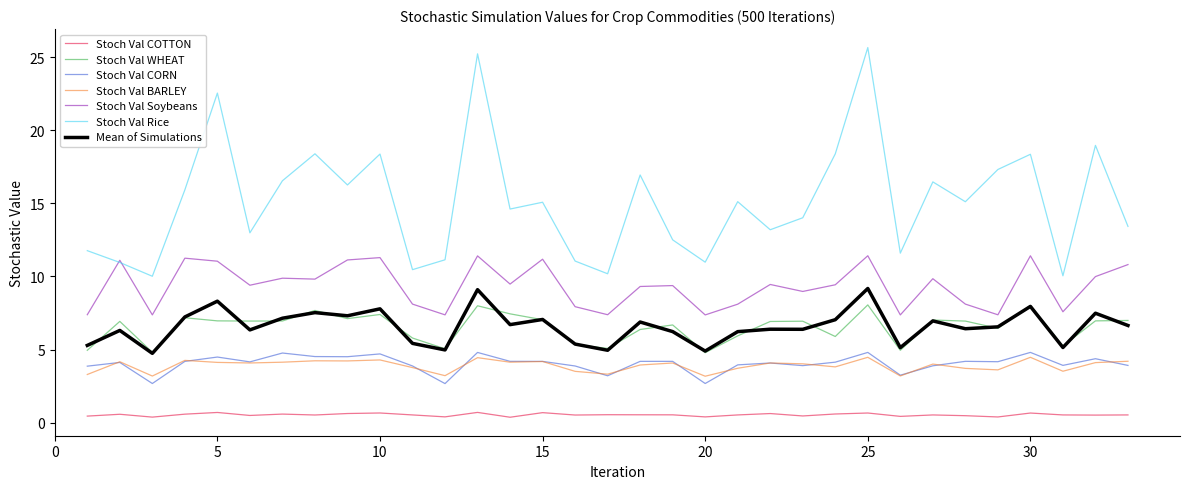

True or false: Stoch Val WHEAT and Stoch Val Rice intersect in this chart.

False